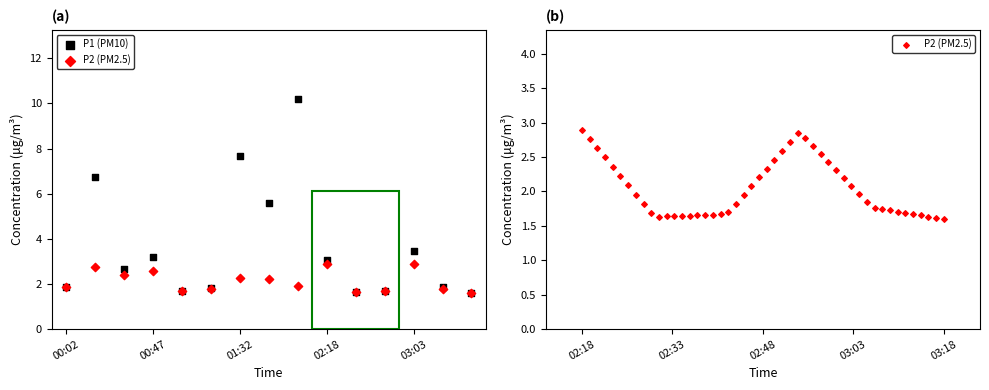

What are all the series names shown in the legend?

P1, P2